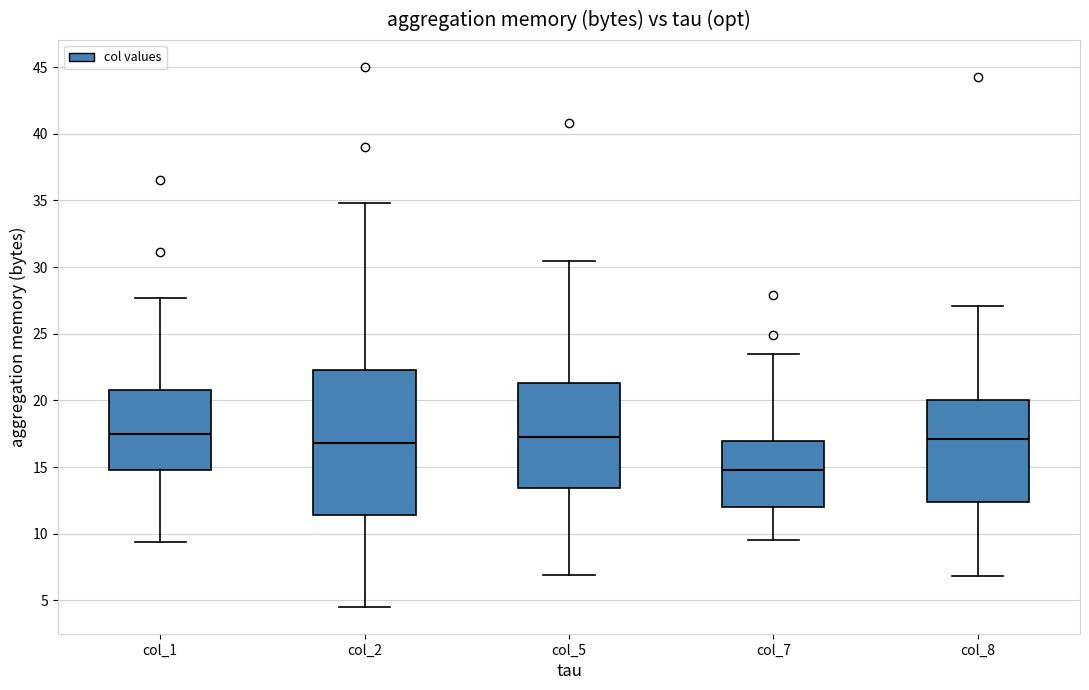

Reading left to right, transcribe this box plot: for each box, give where its median line is, the range the box spans, and where its two whiskers end, as read against the y-axis. The values are not printed on the chart, so give them approximately, as read against the axis.

col_1: median 17.5, box 15.0 to 21.0, whiskers 9.5 to 27.5
col_2: median 17.0, box 11.5 to 22.5, whiskers 4.5 to 35.0
col_5: median 17.5, box 13.5 to 21.5, whiskers 7.0 to 30.5
col_7: median 15.0, box 12.0 to 17.0, whiskers 9.5 to 23.5
col_8: median 17.0, box 12.5 to 20.0, whiskers 7.0 to 27.0